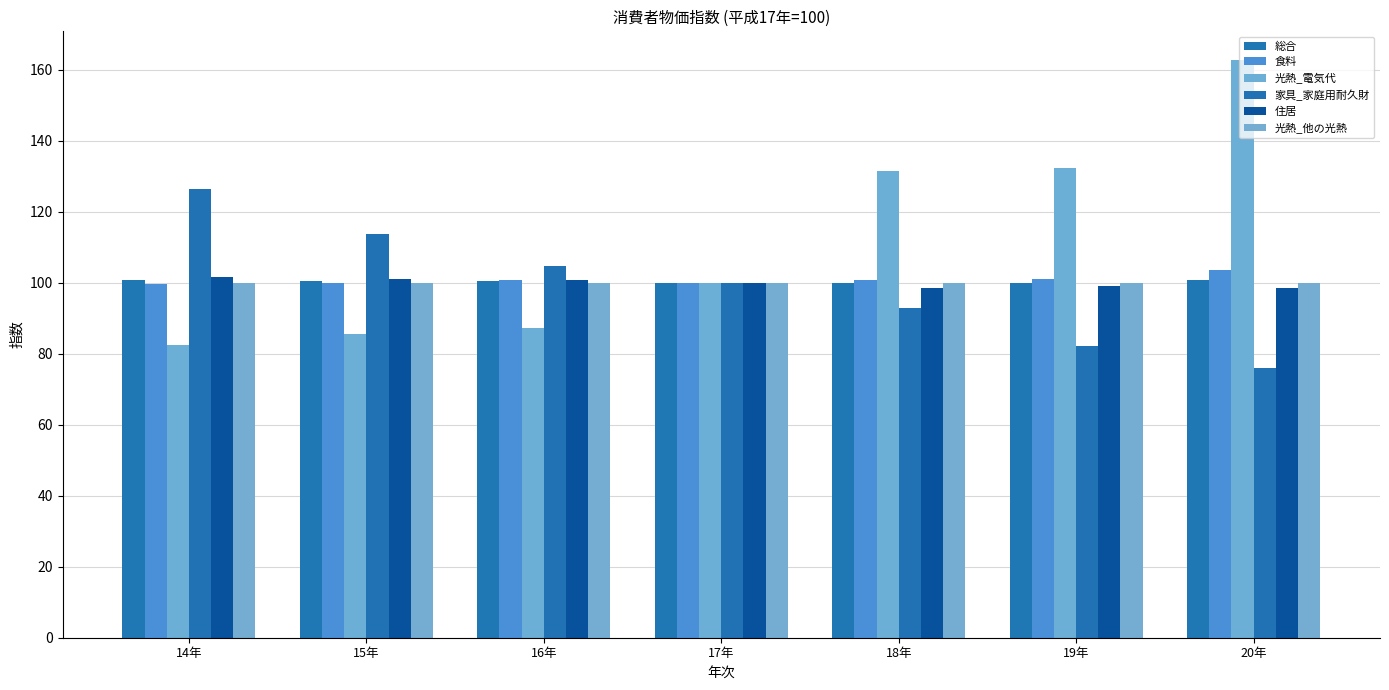

Rank the categories by 光熱_電気代 value from highest to lowest.

20年, 19年, 18年, 17年, 16年, 15年, 14年